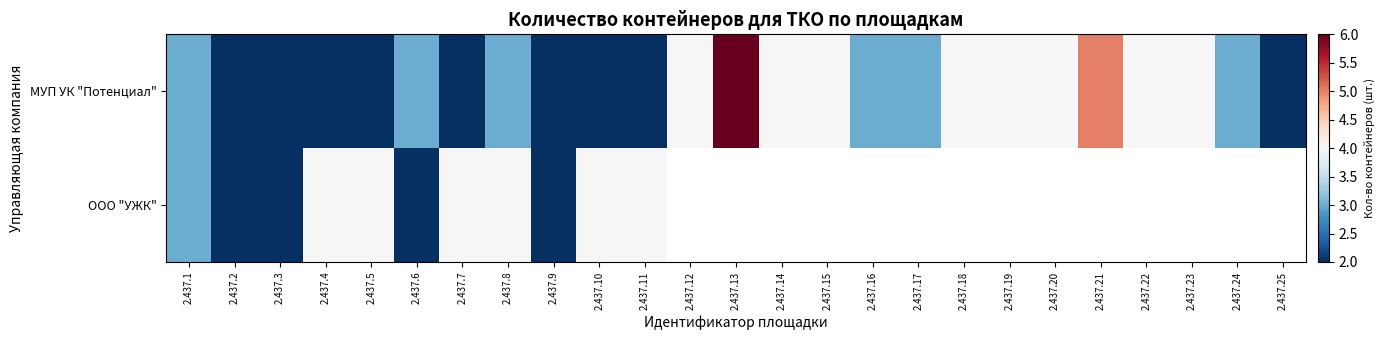

List the labels in order of ООО "УЖК" value, smallest first.

2.437.2, 2.437.3, 2.437.6, 2.437.9, 2.437.1, 2.437.4, 2.437.5, 2.437.7, 2.437.8, 2.437.10, 2.437.11, 2.437.12, 2.437.13, 2.437.14, 2.437.15, 2.437.16, 2.437.17, 2.437.18, 2.437.19, 2.437.20, 2.437.21, 2.437.22, 2.437.23, 2.437.24, 2.437.25